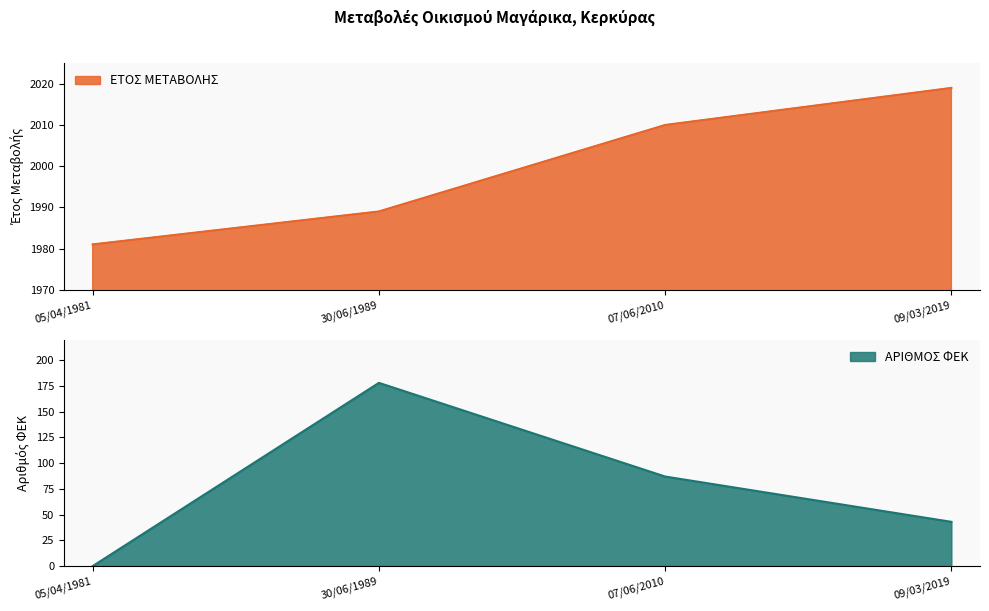

The value of ΕΤΟΣ ΜΕΤΑΒΟΛΗΣ at 09/03/2019 is 2019. True or false?

True